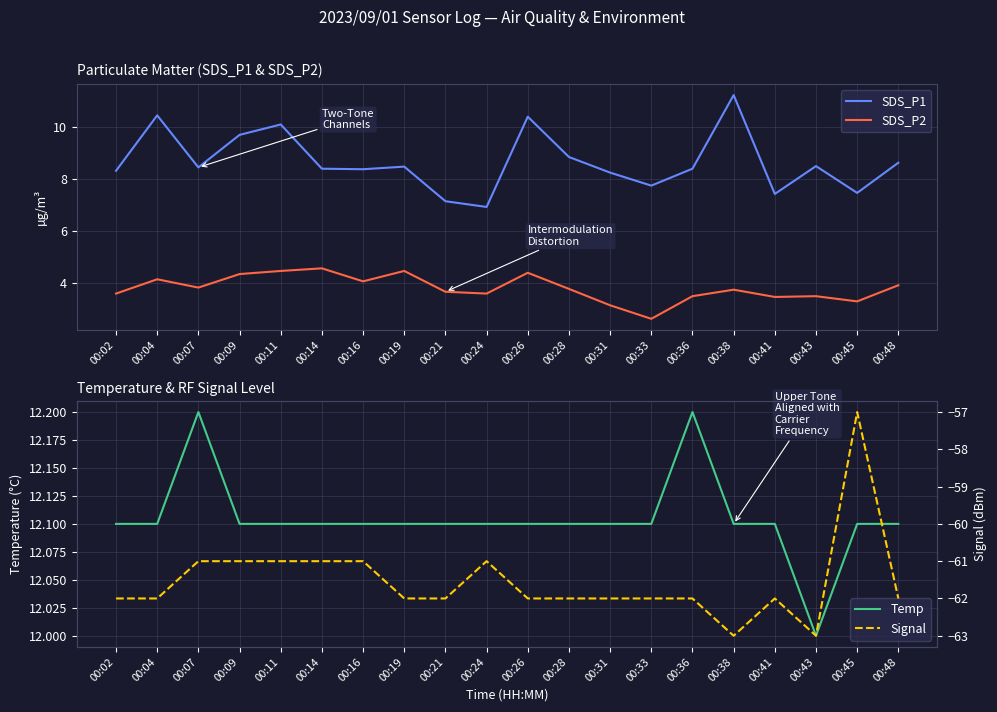

What are all the series names shown in the legend?

SDS_P1, SDS_P2, Temp, Signal